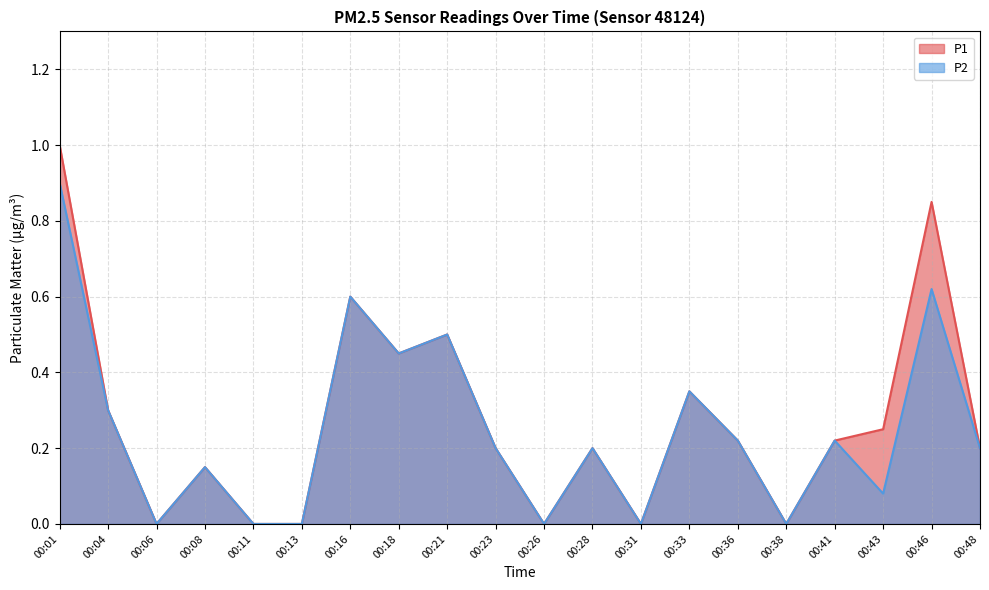

What is the average value of the P2 series?

0.2